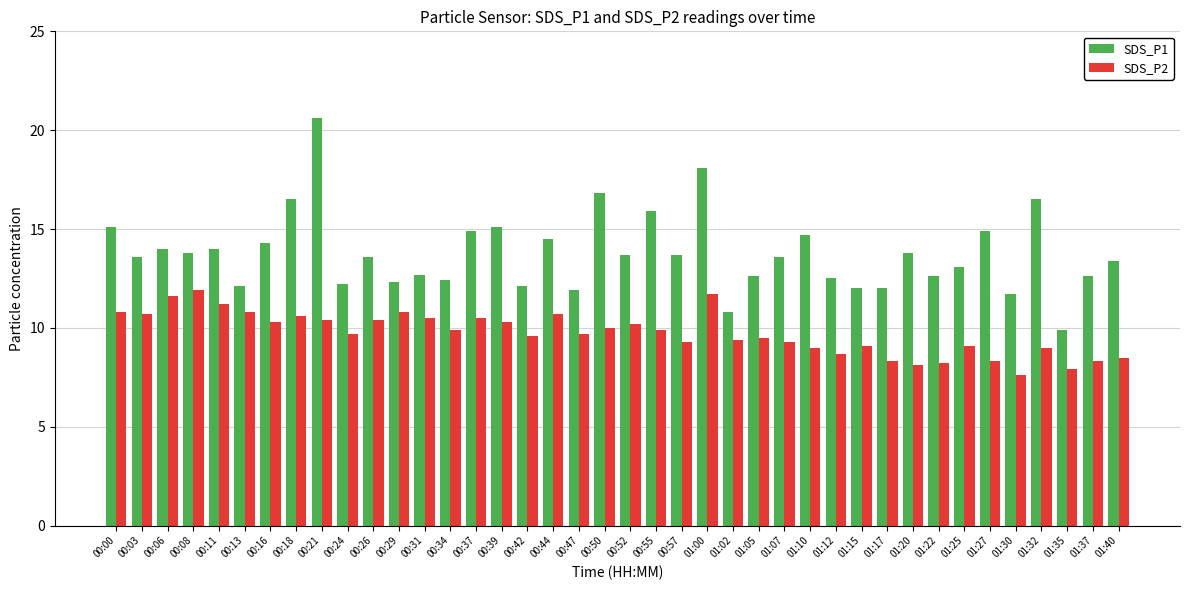

Does the chart contain any negative values?

No